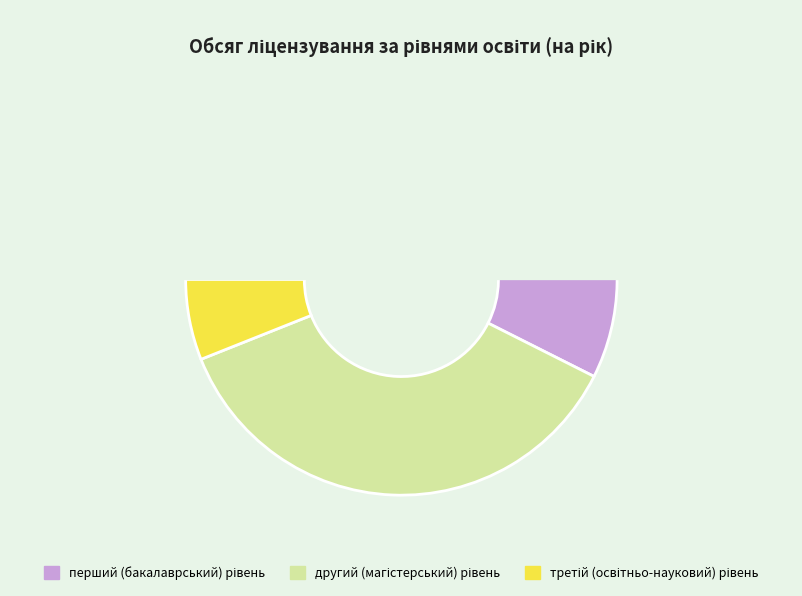

What is the smallest slice in the pie chart?

третій (освітньо-науковий) рівень